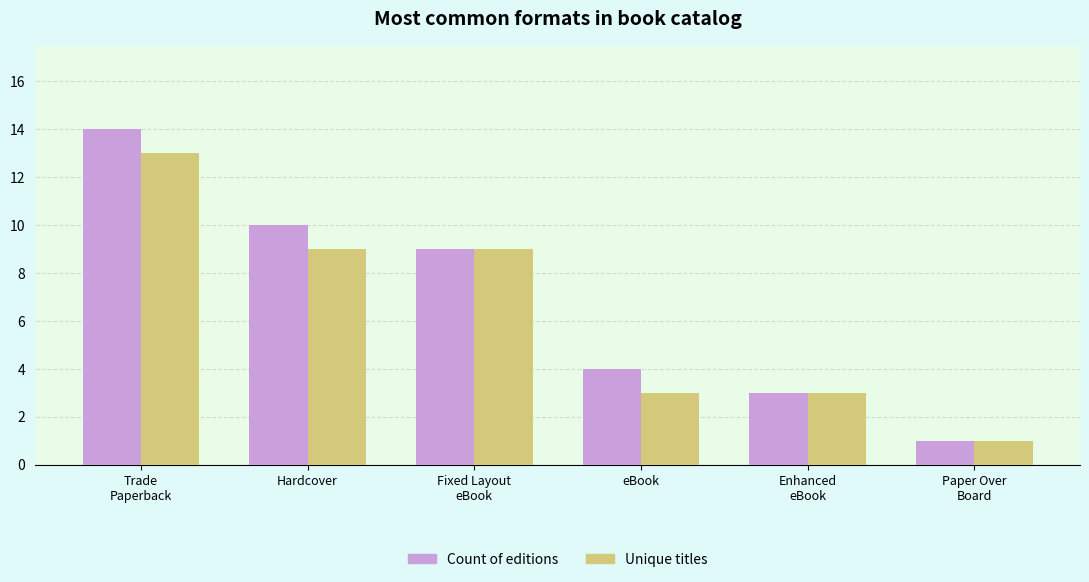

How many groups of bars are there?

6